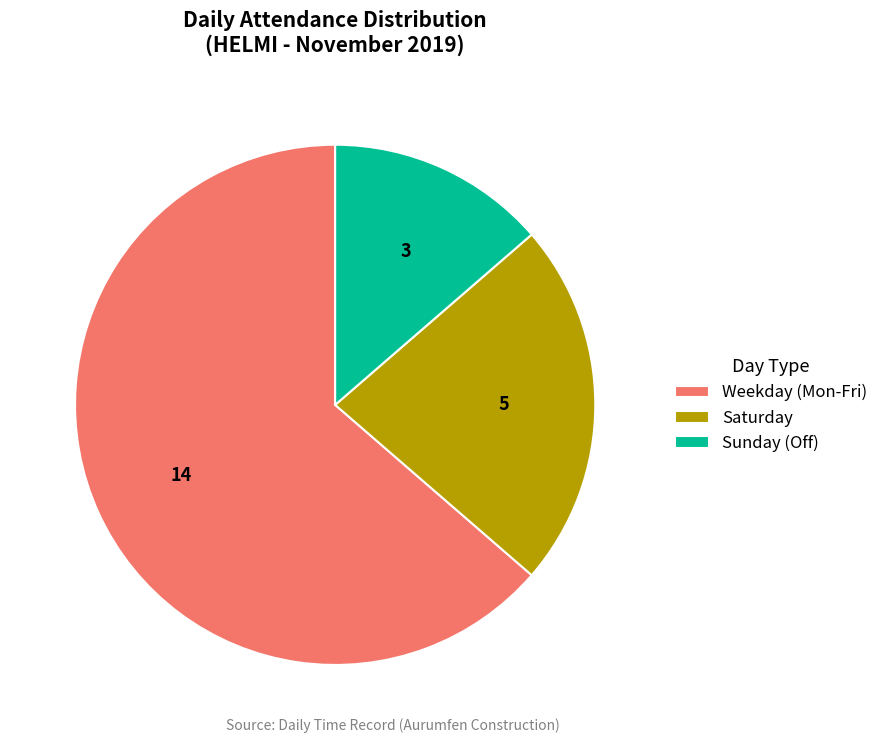

Which category has the biggest portion of the pie?

Weekday (Mon-Fri)